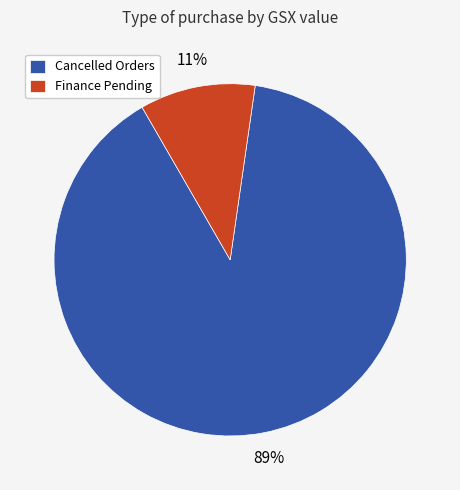

What is the majority slice?

Cancelled Orders